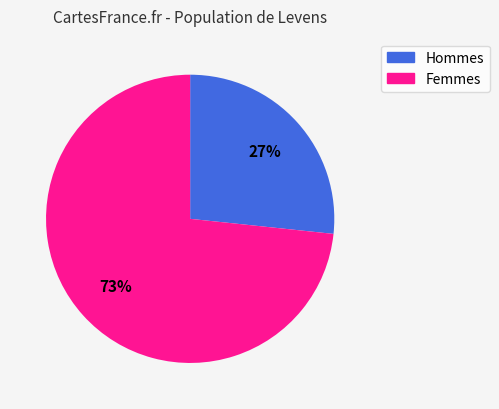

Does any single category account for the majority?

Yes